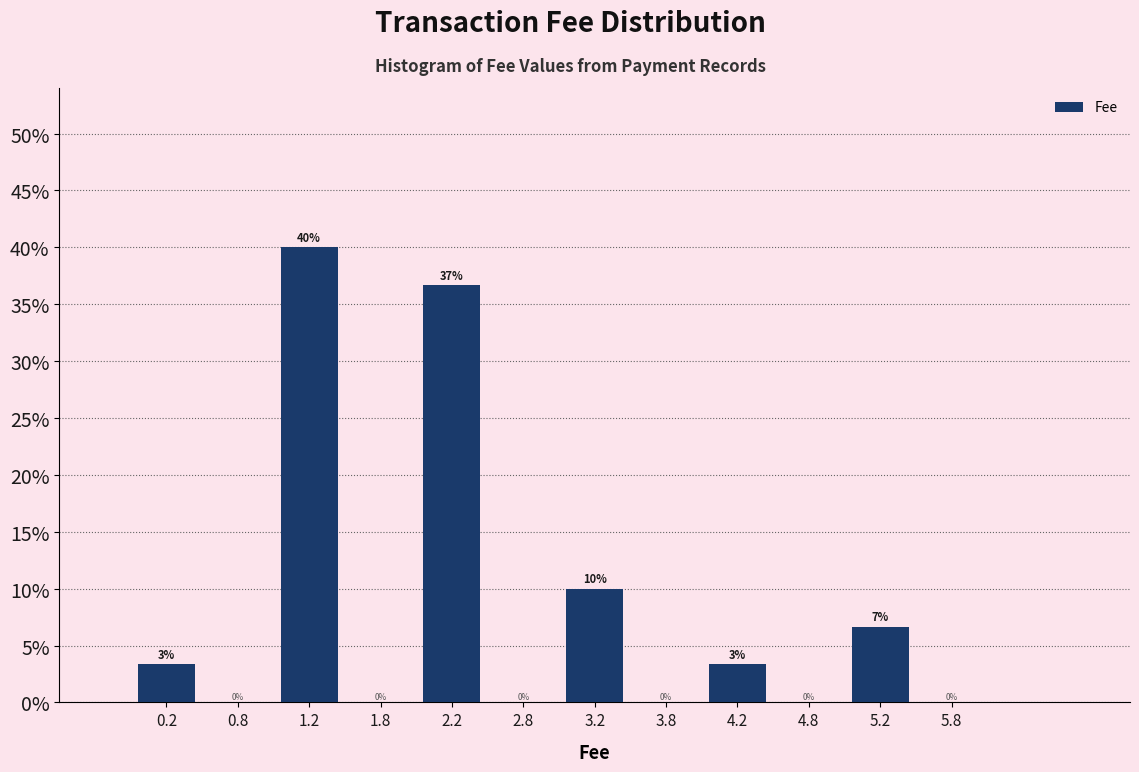

Over which range of the x-axis is the bar tallest?

1.0 to 1.5